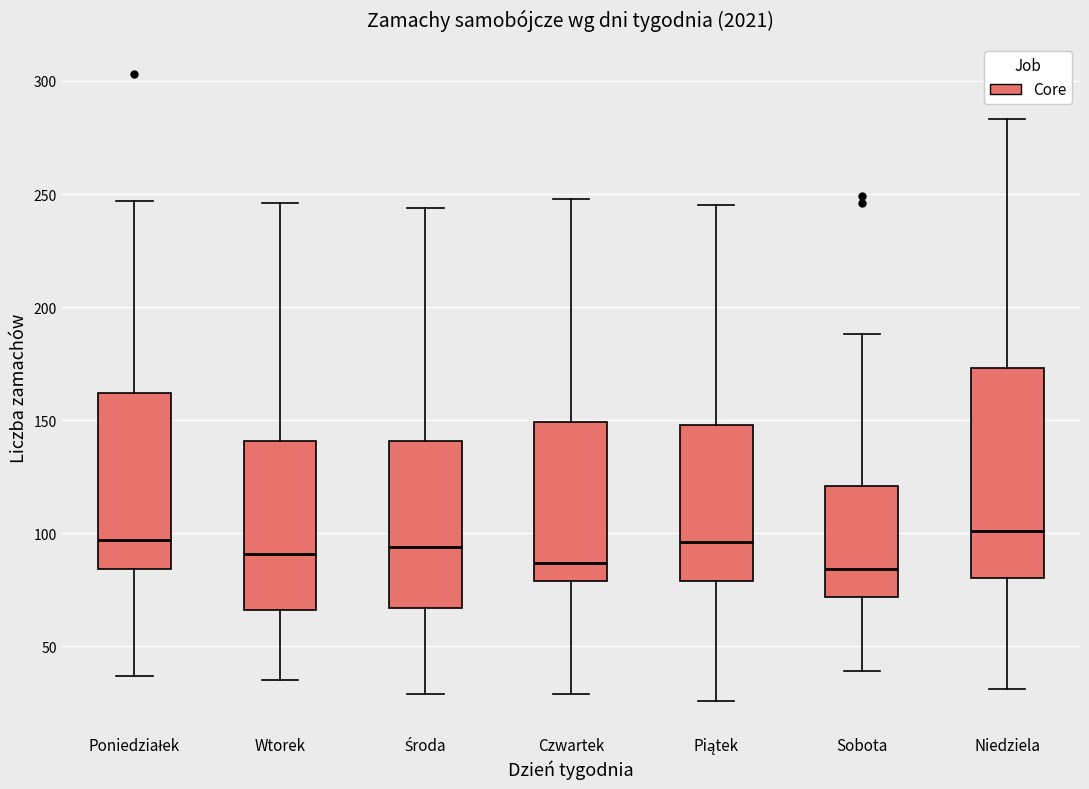

Reading left to right, read every box against the y-axis: the position of its median line, the range the box covers, and the ends of its whiskers. The values are not printed on the chart, so give them approximately, as read against the axis.

Poniedziałek: median 95, box 85 to 160, whiskers 35 to 245
Wtorek: median 90, box 65 to 140, whiskers 35 to 245
Środa: median 95, box 65 to 140, whiskers 30 to 245
Czwartek: median 85, box 80 to 150, whiskers 30 to 250
Piątek: median 95, box 80 to 150, whiskers 25 to 245
Sobota: median 85, box 70 to 120, whiskers 40 to 190
Niedziela: median 100, box 80 to 175, whiskers 30 to 285